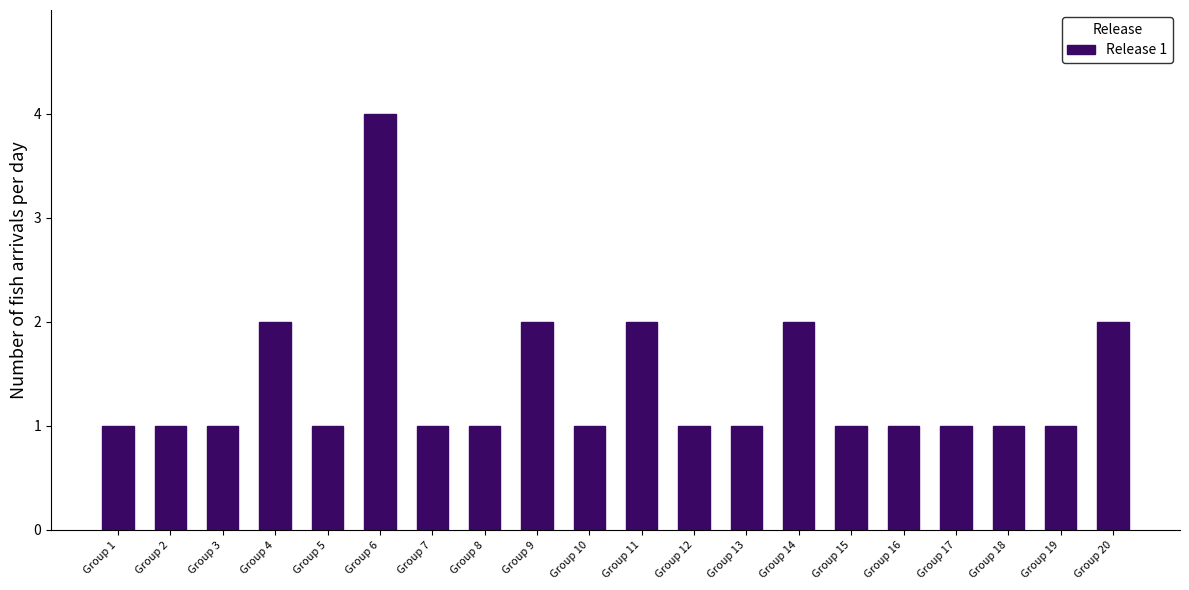

Reading left to right, transcribe all the data shown in this chart.

1	1	1	2	1	4	1	1	2	1	2	1	1	2	1	1	1	1	1	2